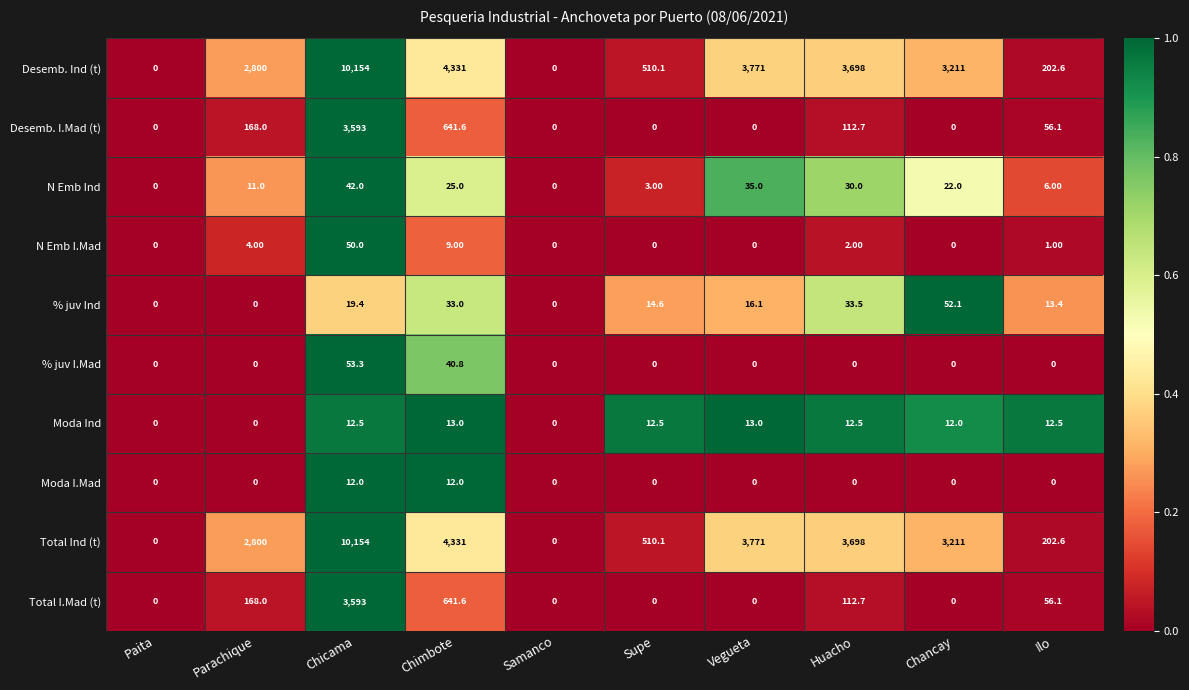

What is the difference between the % juv I.Mad values at Chimbote and Paita?

40.8